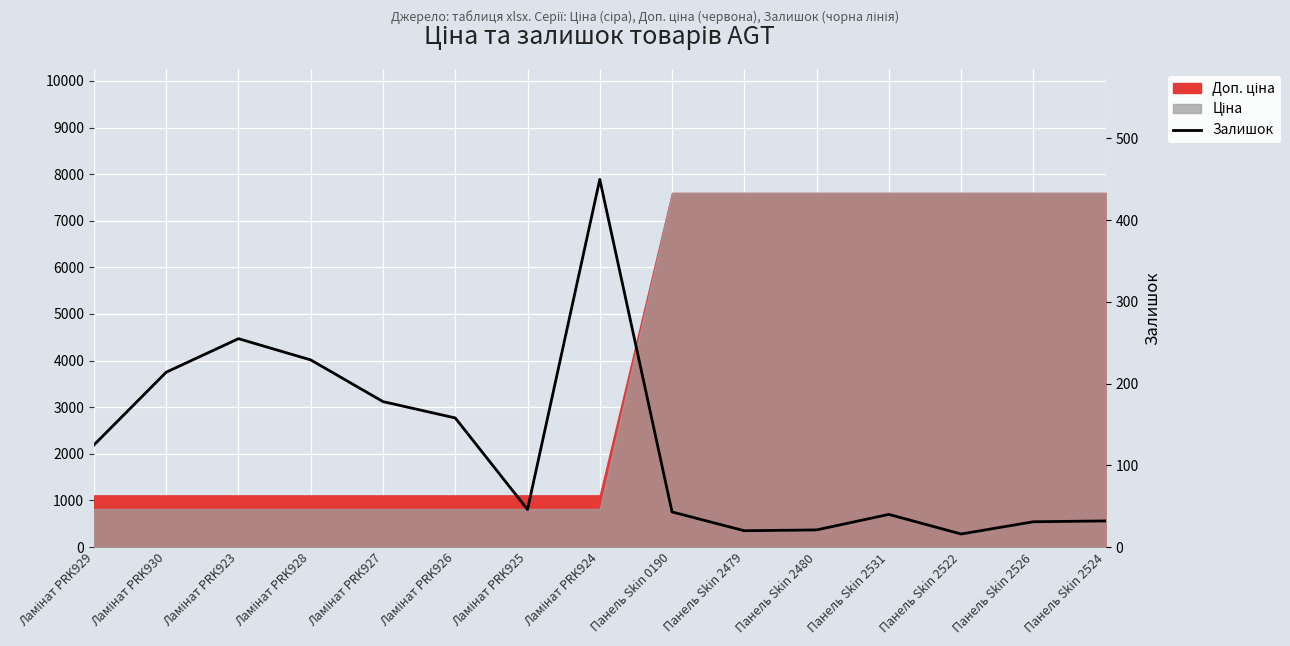

How many lines are shown in the chart?

1